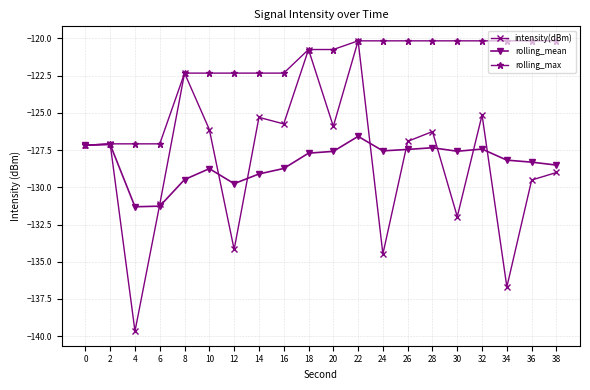

How many data points in rolling_mean are above -127?

1